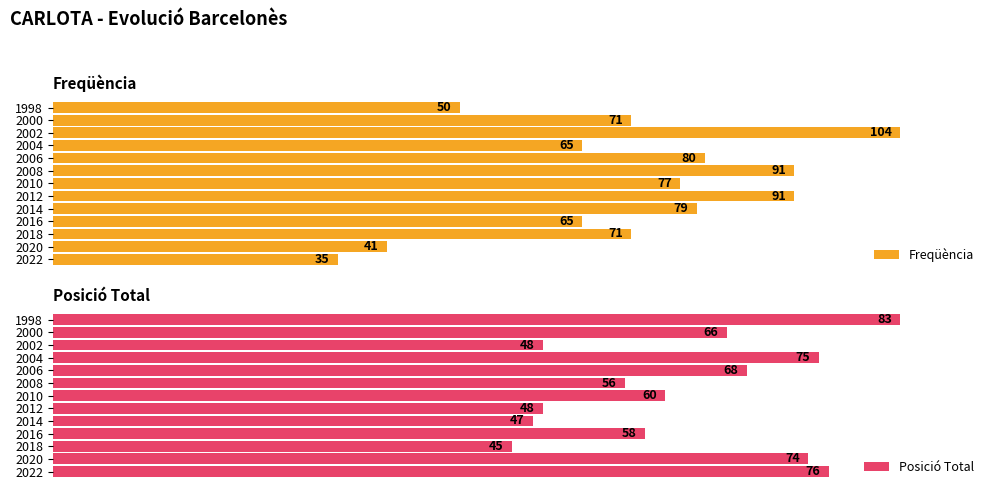

How many series are shown in this chart?

2